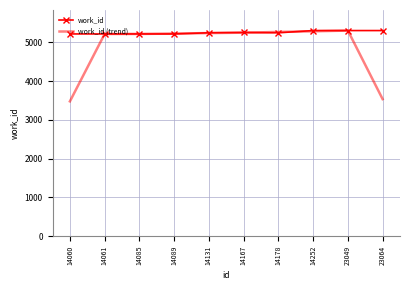

Which series has the widest spread of values?

work_id (trend)